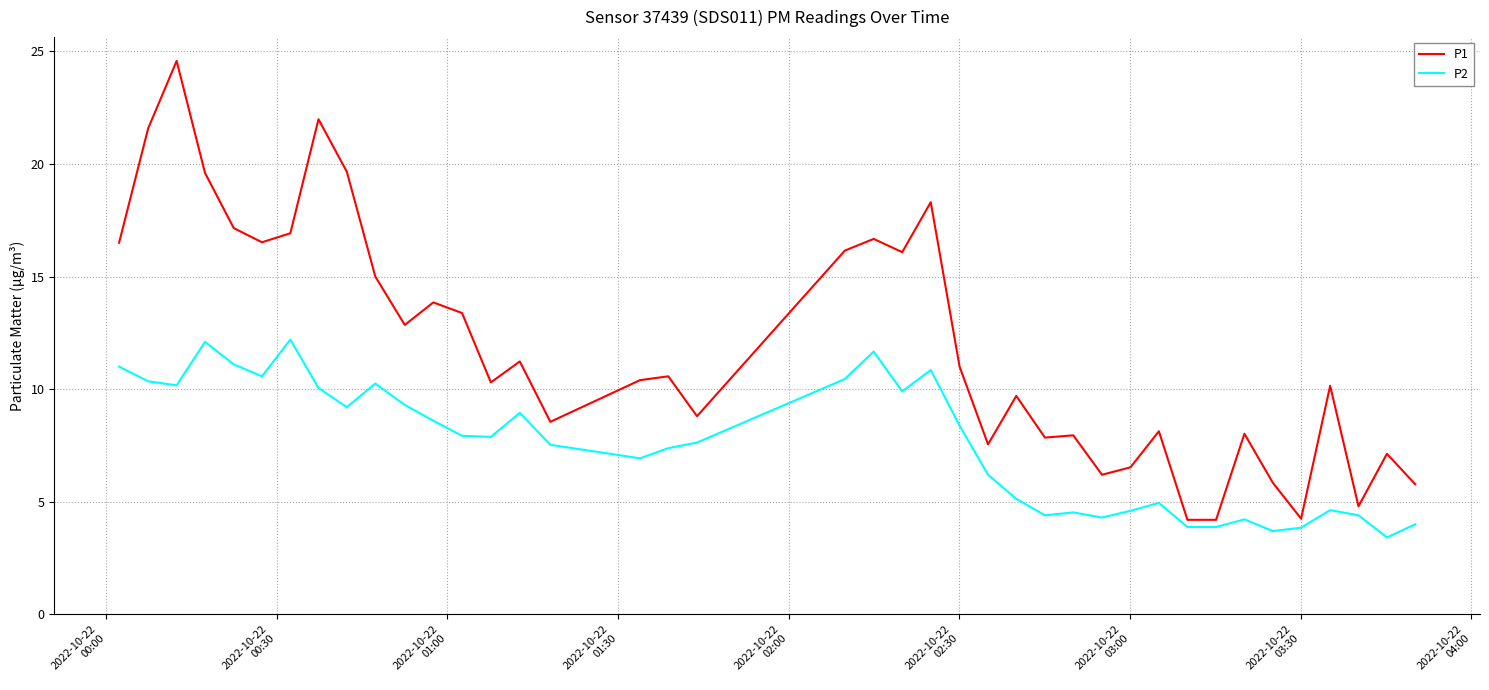

Count the number of data series in this chart.

2